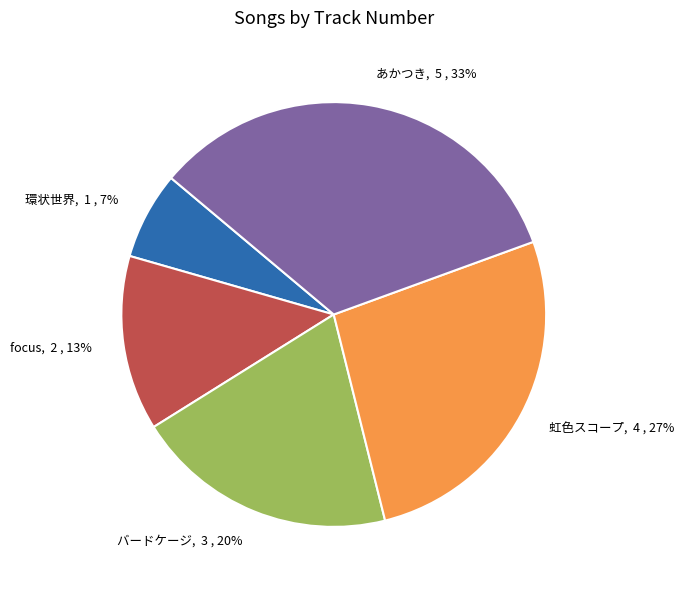

To the nearest percent, what is the combined percentage of 環状世界, 1 , 7% and focus, 2 , 13%?

20%